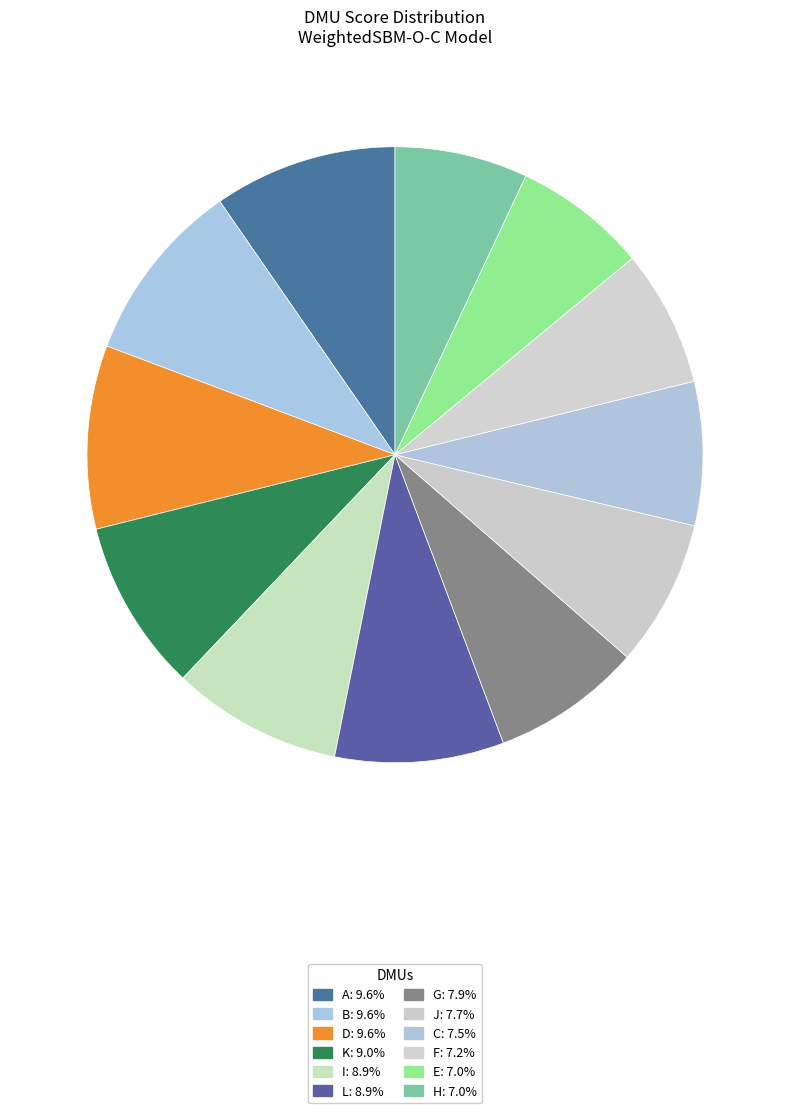

Does F account for over 50% of the chart?

No